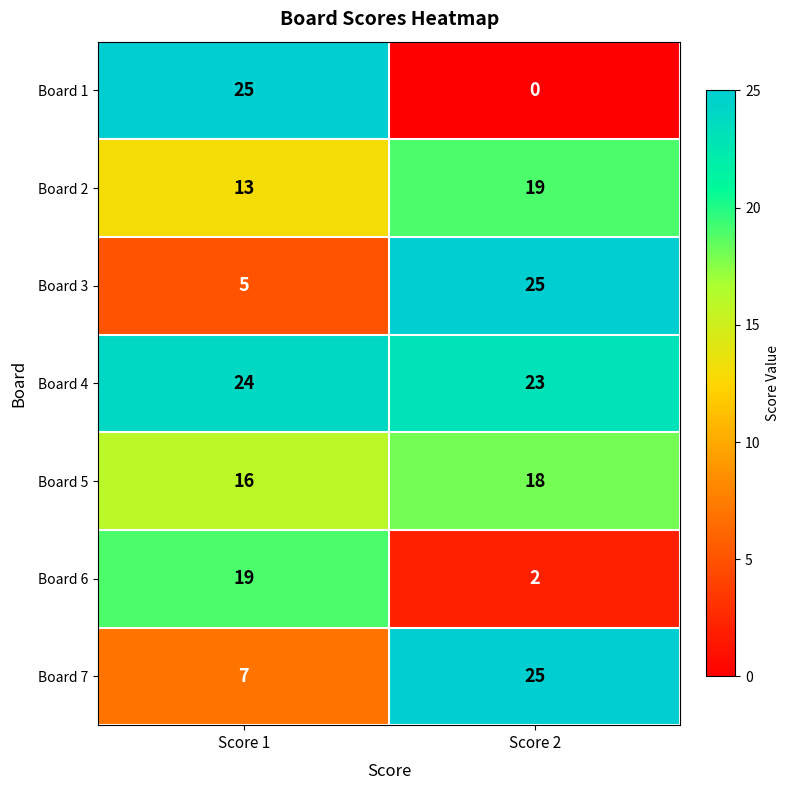

At which label is Board 1 closest to 12?

Score 2